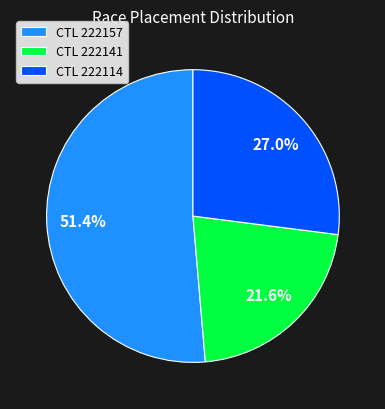

Approximately how many times larger is the value at CTL 222114 compared to CTL 222157?

0.5